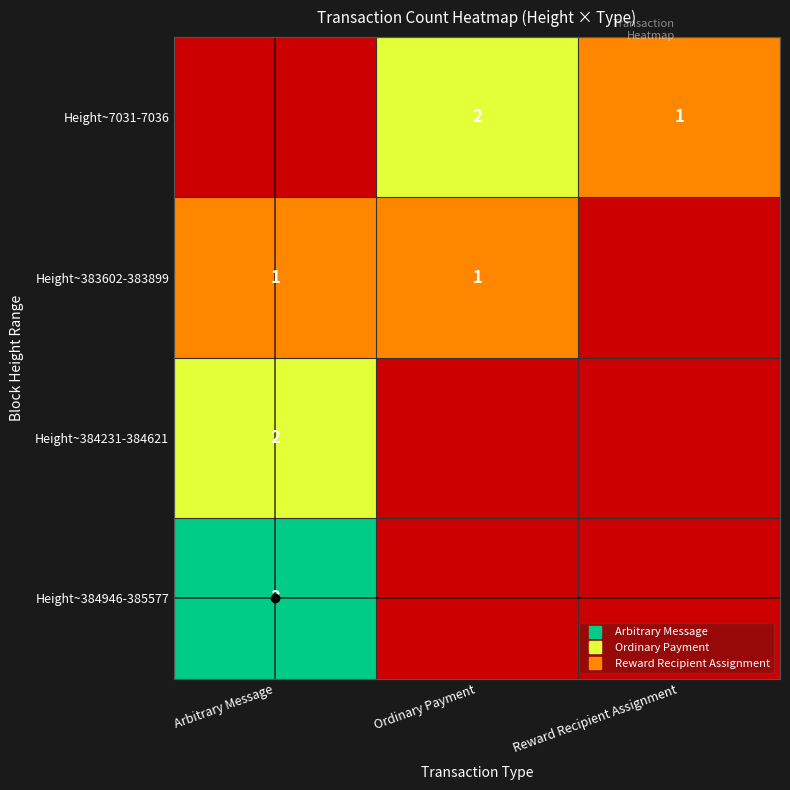

The Height~384231-384621 series shows 0 at Reward Recipient Assignment. True or false?

True